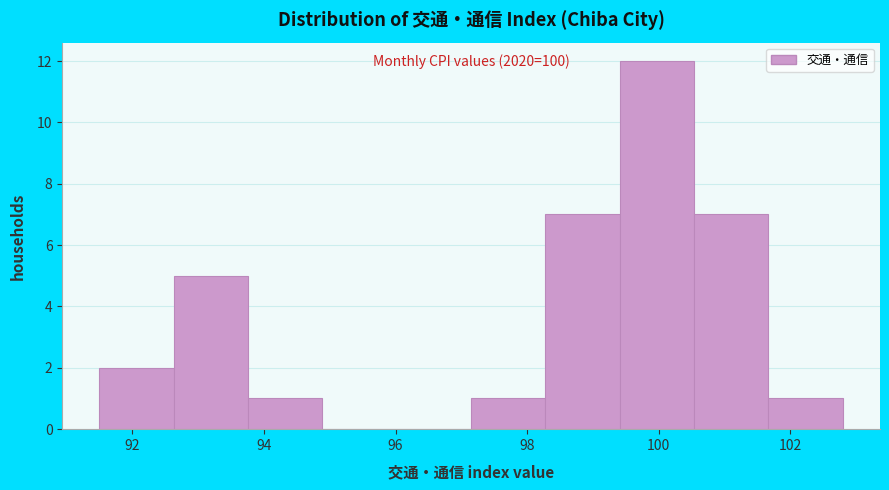

Over which range of the x-axis is the bar tallest?

99.4 to 100.6